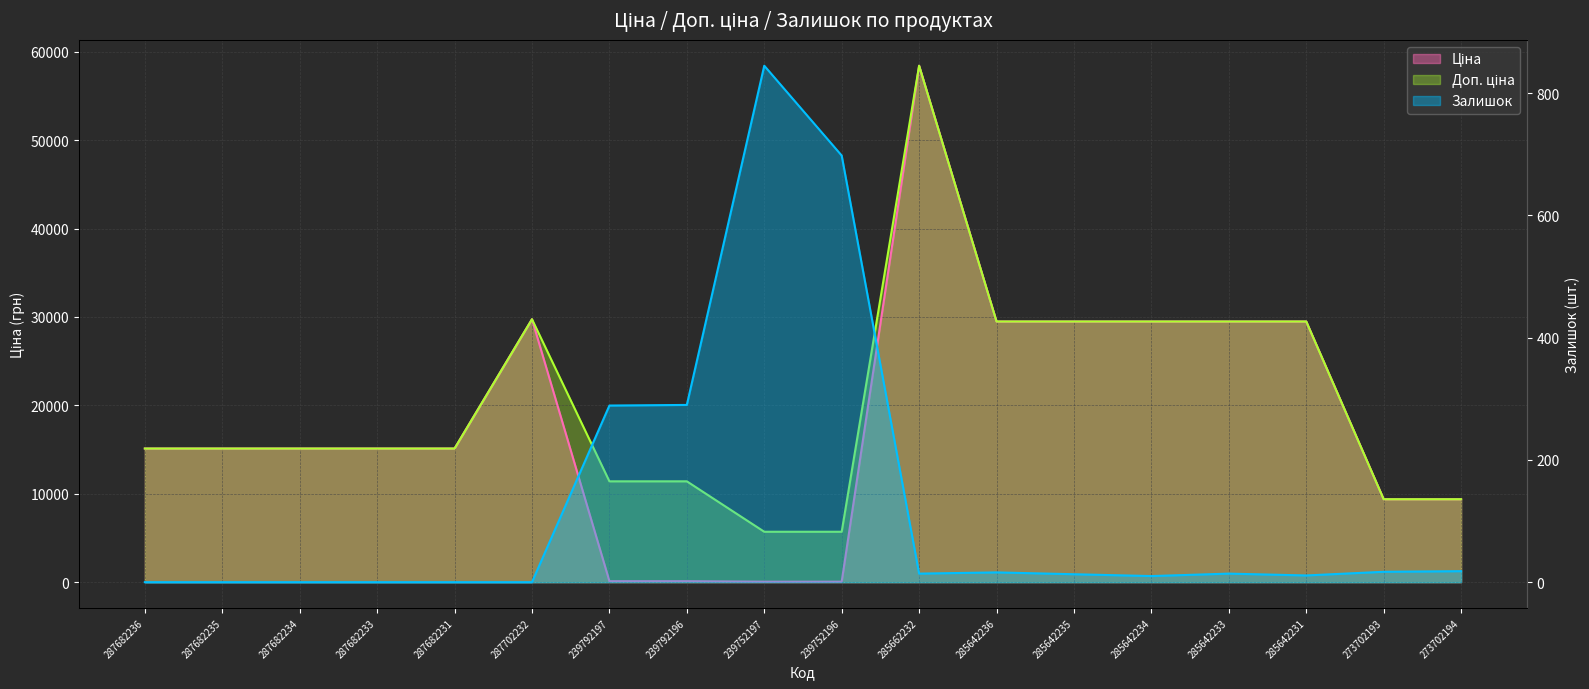

At which category is the sum across all series the highest?

285662232